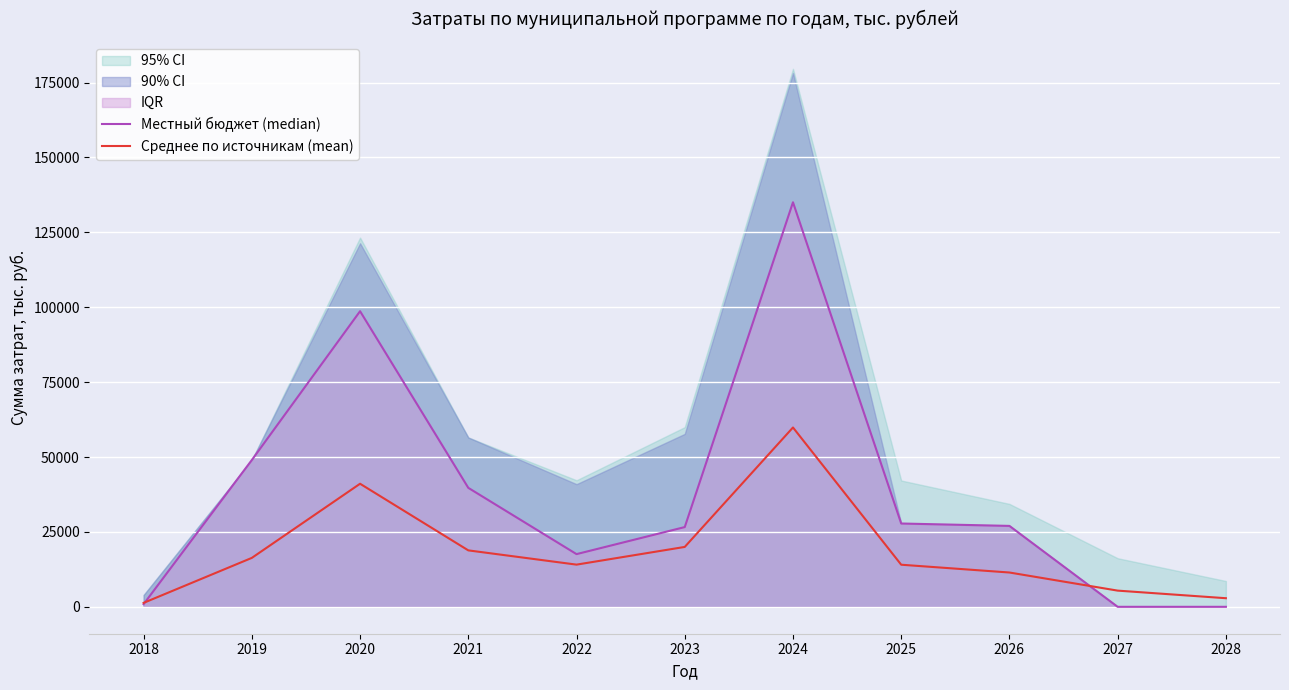

Which series has the largest total across all categories?

Местный бюджет (median)